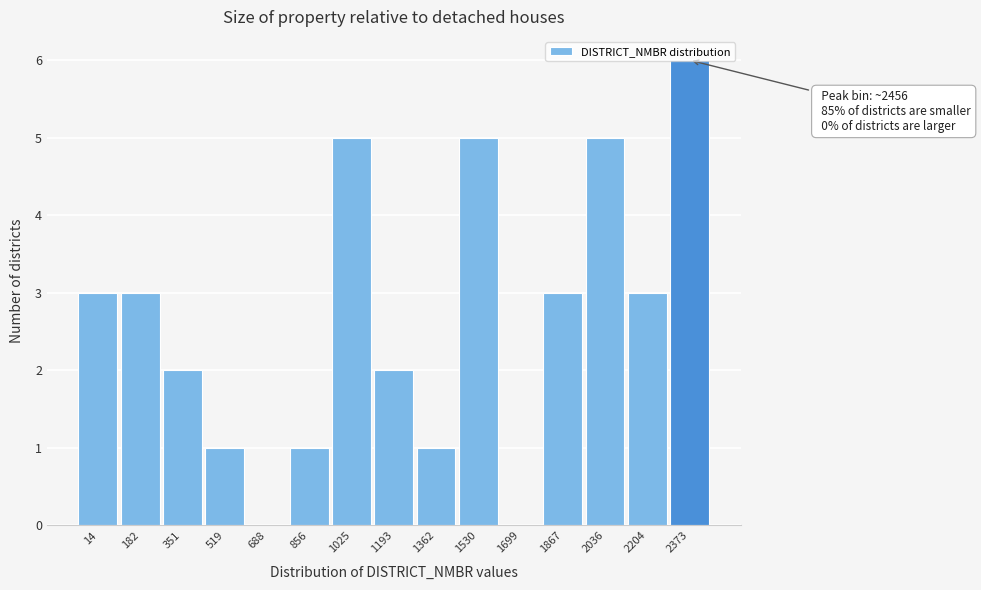

True or false: the data shows 2 at 351.

True